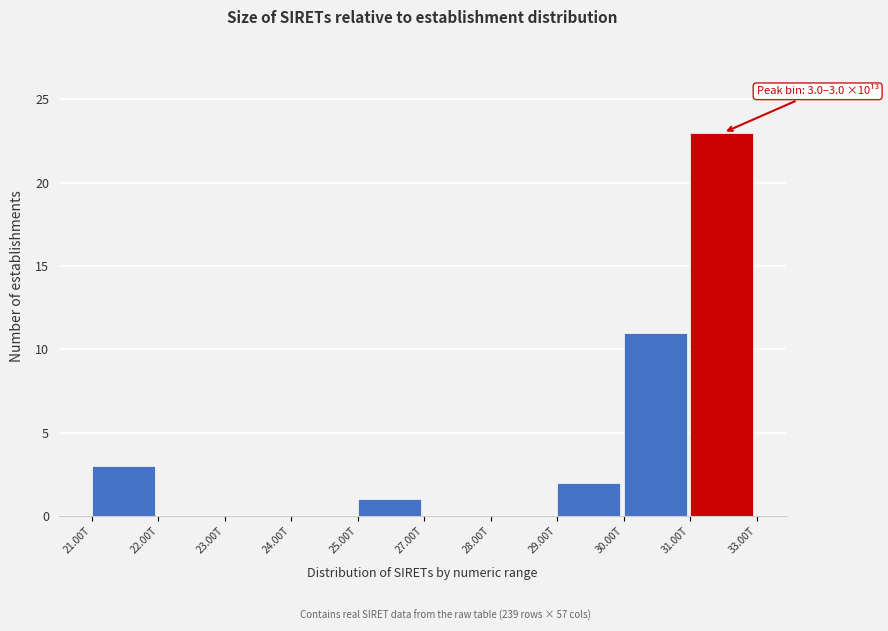

Reading left to right, transcribe all the data shown in this chart.

21.00T=3	22.00T=0	23.00T=0	24.00T=0	25.00T=1	27.00T=0	28.00T=0	29.00T=2	30.00T=11	31.00T=23